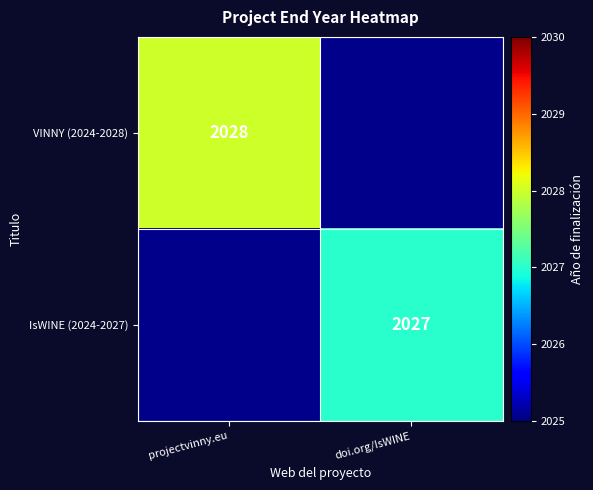

The IsWINE (2024-2027) series shows 2027 at doi.org/IsWINE. True or false?

True